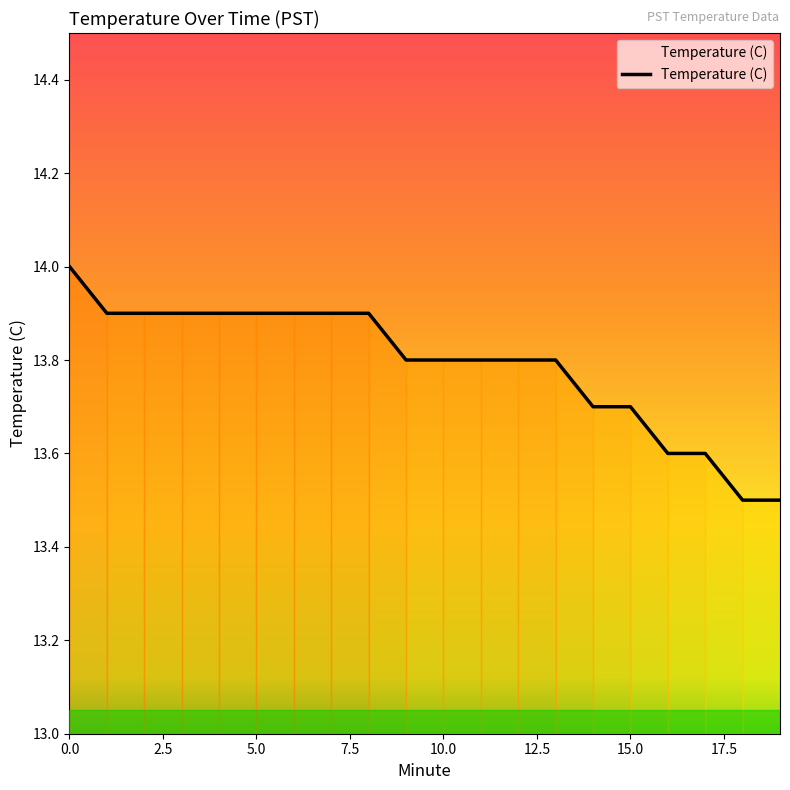

What is the difference between the maximum and minimum values?

0.5